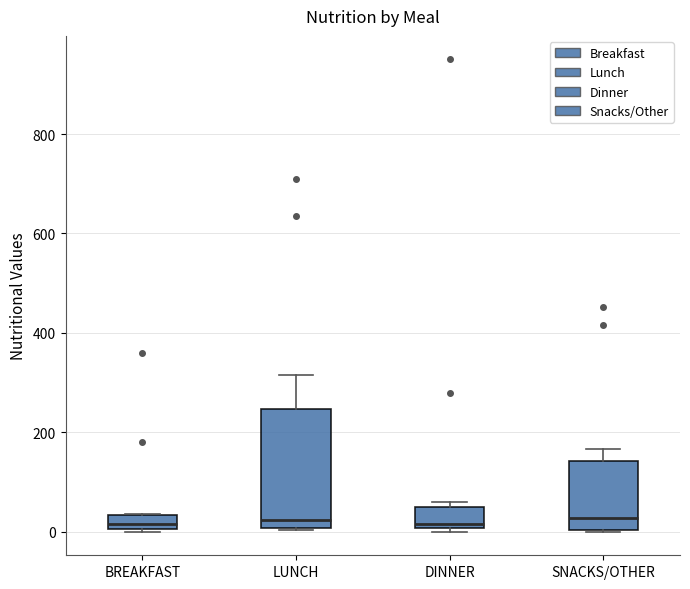

Reading left to right, transcribe this box plot: for each box, give where its median line is, the range the box spans, and where its two whiskers end, as read against the y-axis. The values are not printed on the chart, so give them approximately, as read against the axis.

BREAKFAST: median 20, box 0 to 40, whiskers 0 to 40
LUNCH: median 20, box 0 to 240, whiskers 0 to 320
DINNER: median 20, box 0 to 60, whiskers 0 (just below the box's lower edge) to 60 (just above the box's upper edge)
SNACKS/OTHER: median 20, box 0 to 140, whiskers 0 to 160